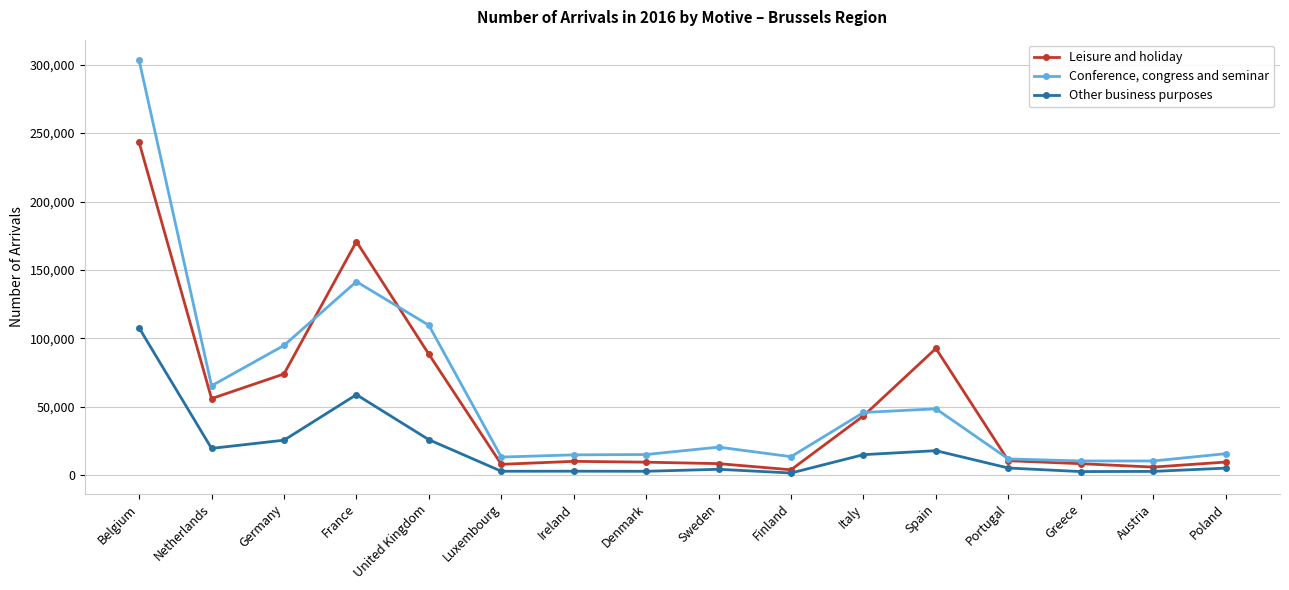

What is the label of the 5th point from the left?

United Kingdom